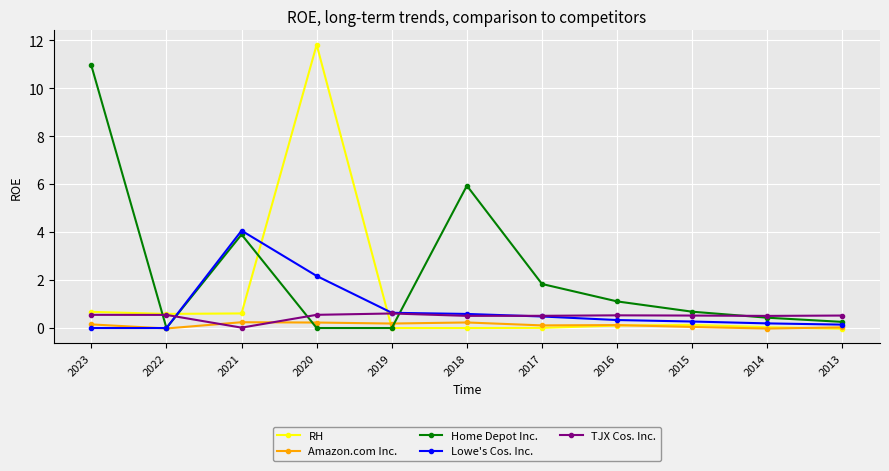

Which series has the widest spread of values?

RH